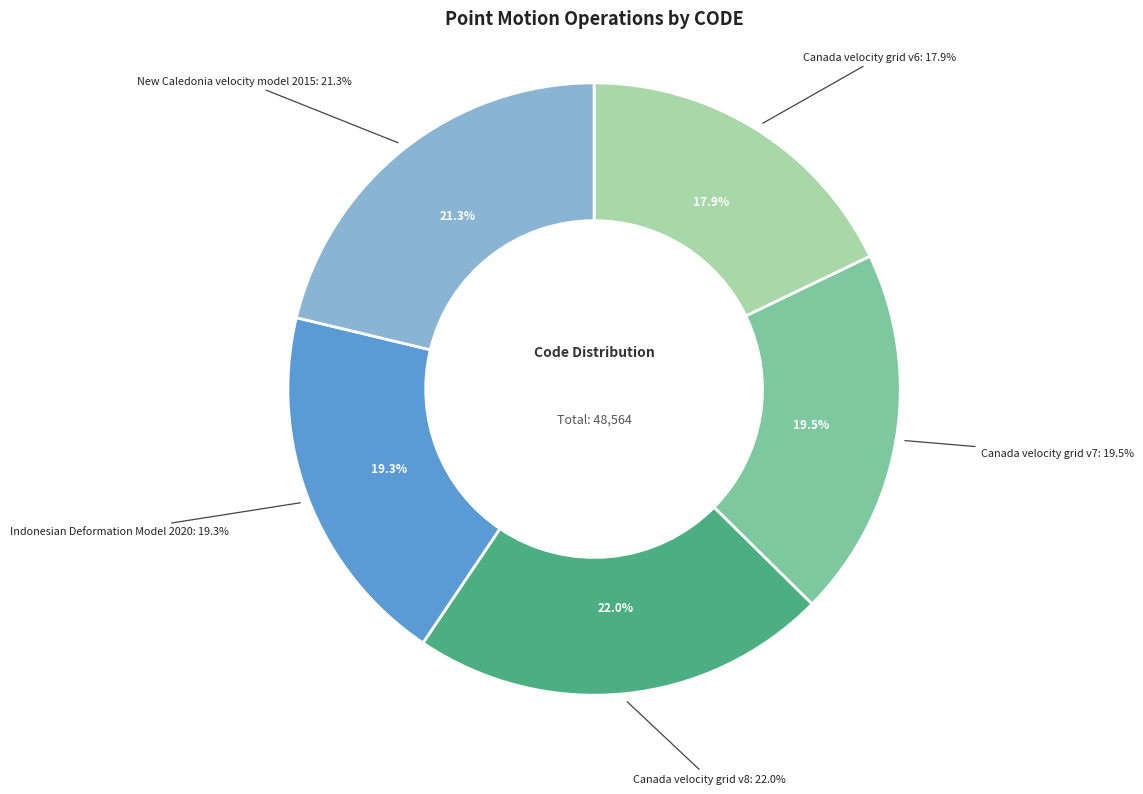

Combined, do New Caledonia velocity model 2015 and Indonesian Deformation Model 2020 account for over 50%?

No